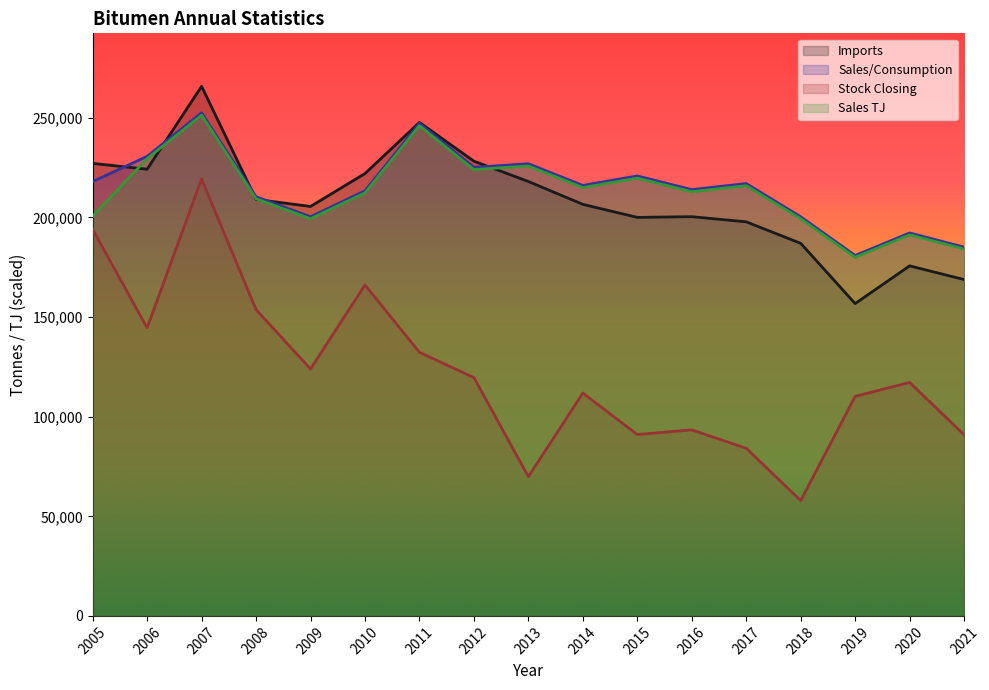

Reading left to right, list all the values displayed in this chart.

Imports: 227158.0	224224.0	265854.0	209079.0	205536.0	222064.0	247716.0	228273.0	218067.0	206590.0	200056.0	200405.0	197817.0	187022.0	156774.0	175715.0	168839.0
Sales/Consumption: 218014.0	230688.0	252569.0	210435.0	200378.0	213409.0	247245.0	225183.0	226978.0	216093.0	220848.0	213996.0	217031.0	200366.0	180923.0	192248.0	185103.0
Stock Closing: 194032.0	144608.0	219320.0	153736.0	123952.0	166120.0	132328.0	119624.0	69880.0	111864.0	91040.0	93400.0	84136.0	57880.0	110208.0	117200.0	90936.0
Sales TJ: 200627.8	229534.5	251306.2	209382.8	199376.0	212342.0	246008.8	224057.0	225843.0	215012.5	219743.8	212926.0	215945.8	199364.2	180018.5	191286.8	184177.5